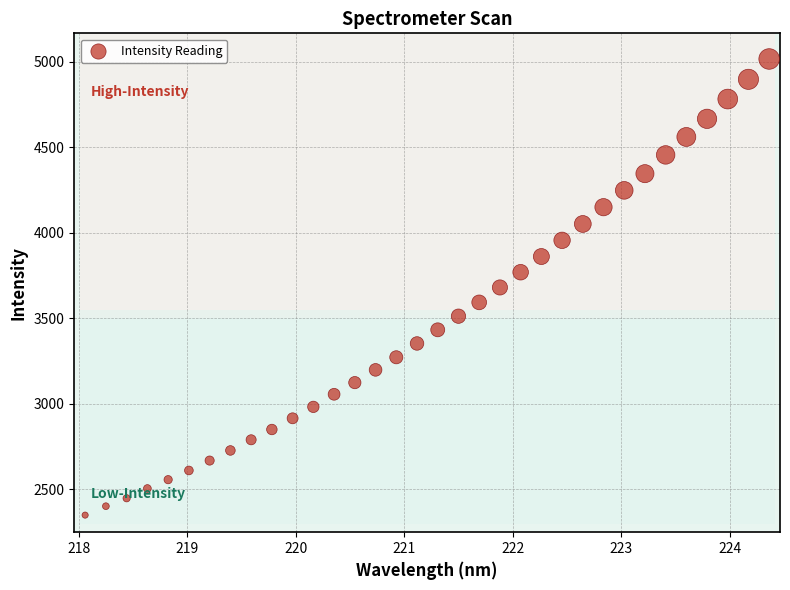

What is the range of X values (max minus min)?

6.3